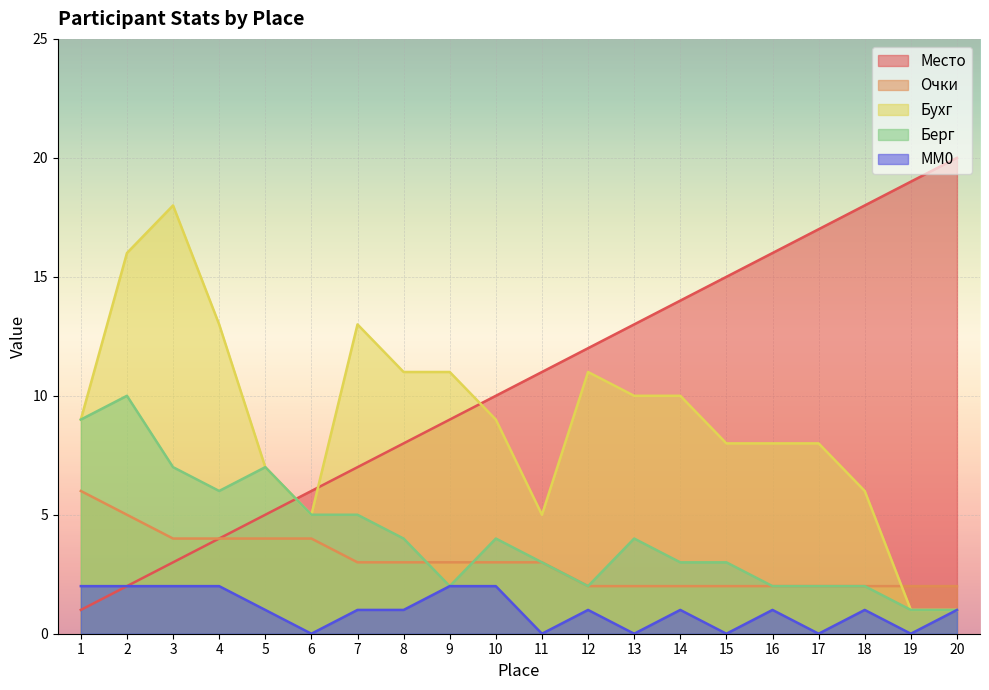

Rank the series by their maximum value, from lowest to highest.

MM0, Очки, Берг, Бухг, Место